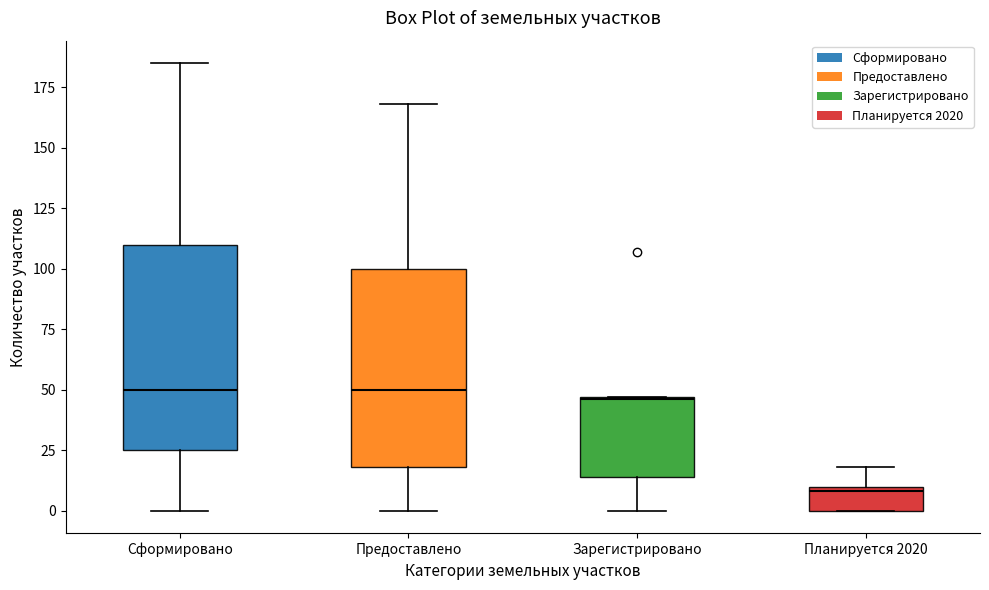

Where does the median line of the box for Сформировано sit on the y-axis? The values are not printed on the chart, so give them approximately, as read against the axis.

50